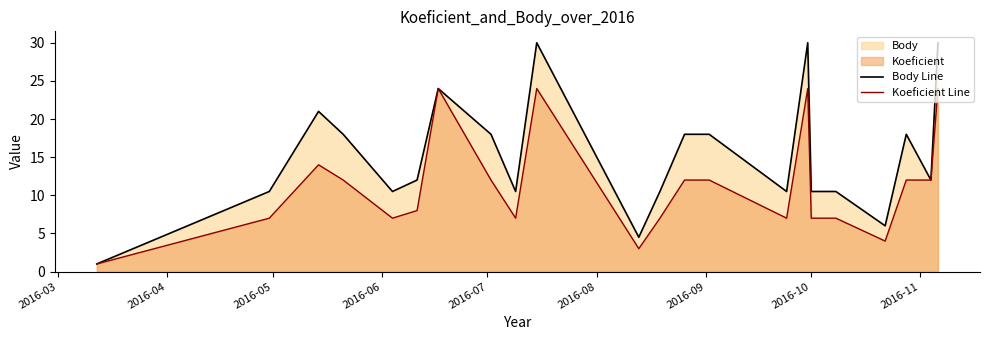

What is the average value of the Body Line series?

15.2